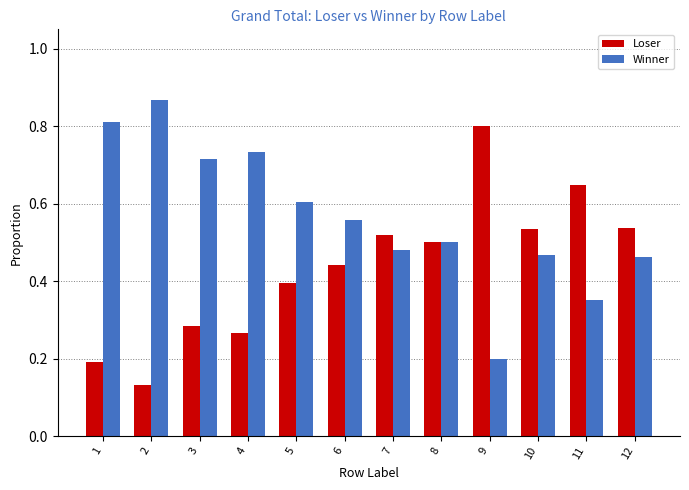

The Loser series shows 1.3 at 9. True or false?

False